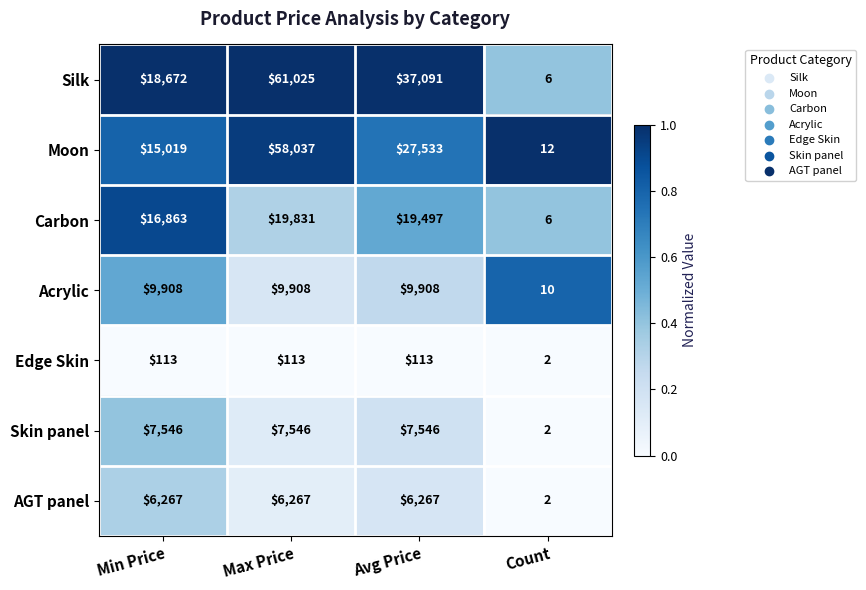

Rank the series by their maximum value, from lowest to highest.

Edge Skin, AGT panel, Skin panel, Acrylic, Carbon, Moon, Silk